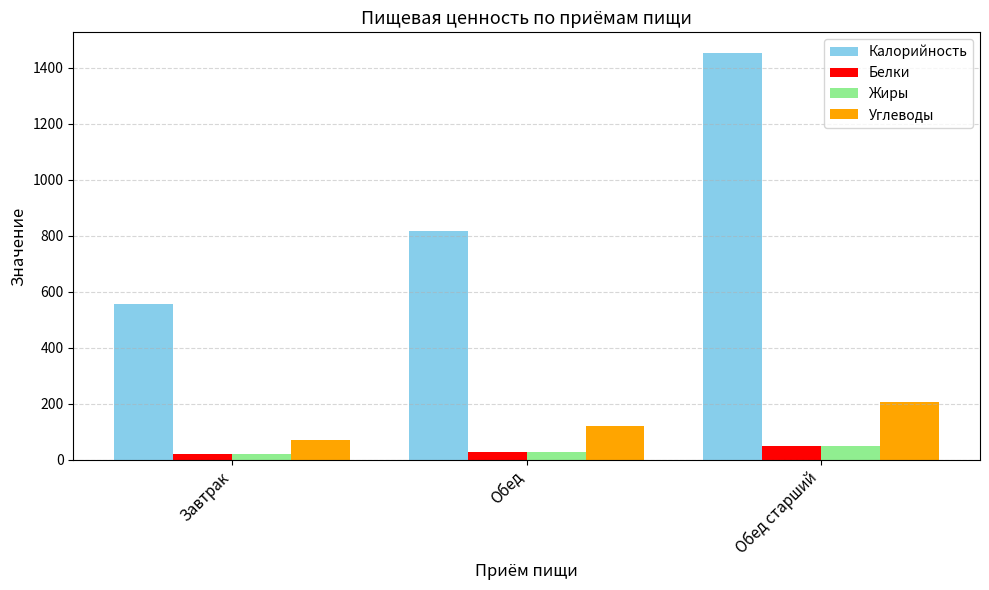

What is the smallest value displayed?

18.9